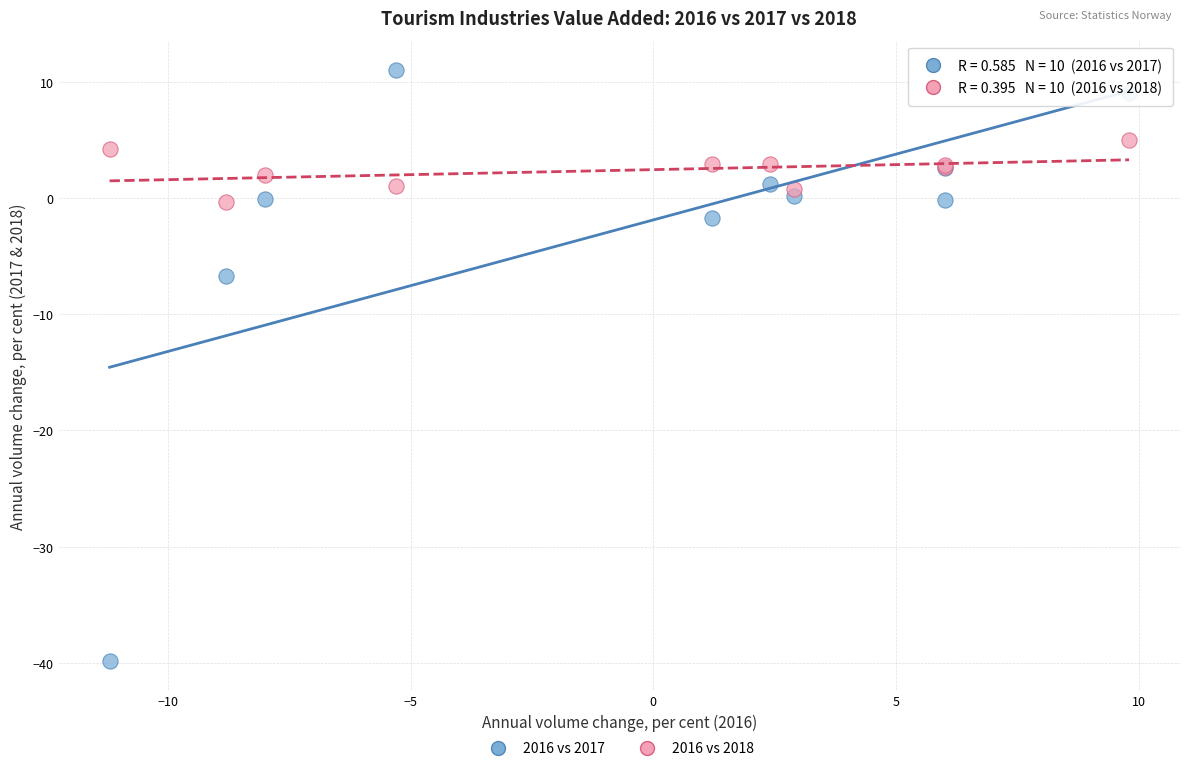

Which series contains the highest Y value?

2016 vs 2017